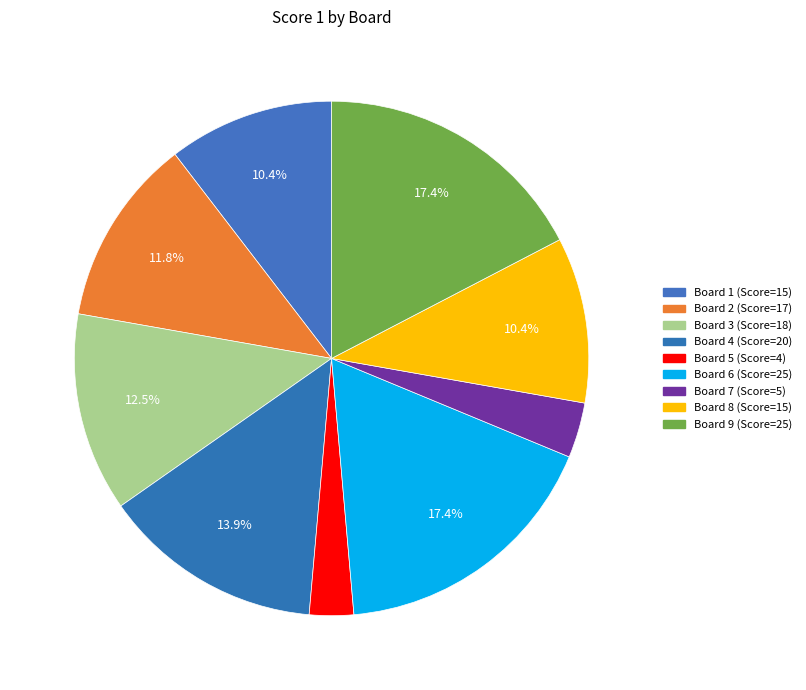

Between Board 2 and Board 5, which is larger?

Board 2